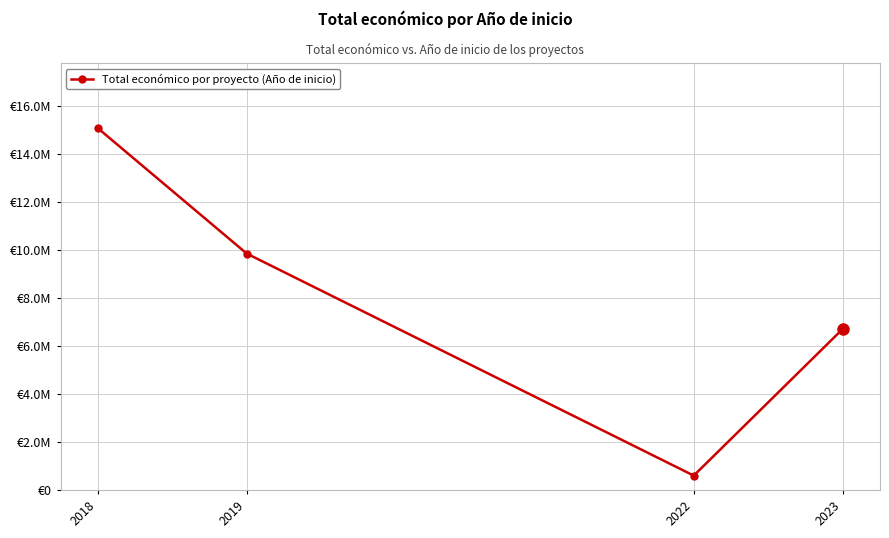

List the labels in order of value, largest first.

2018, 2019, 2023, 2022